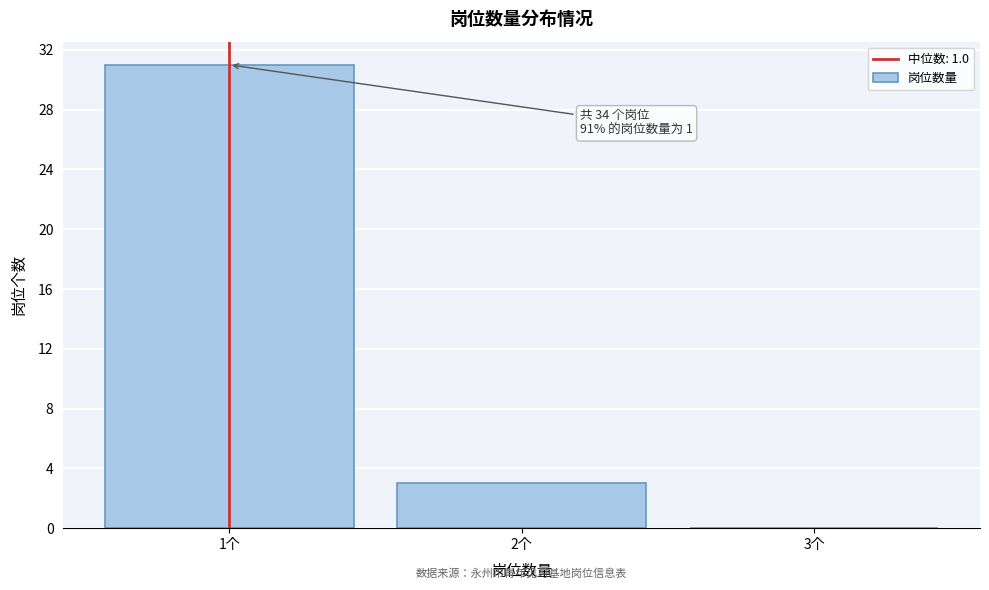

Which range on the x-axis has the tallest bar?

0.5 to 1.5